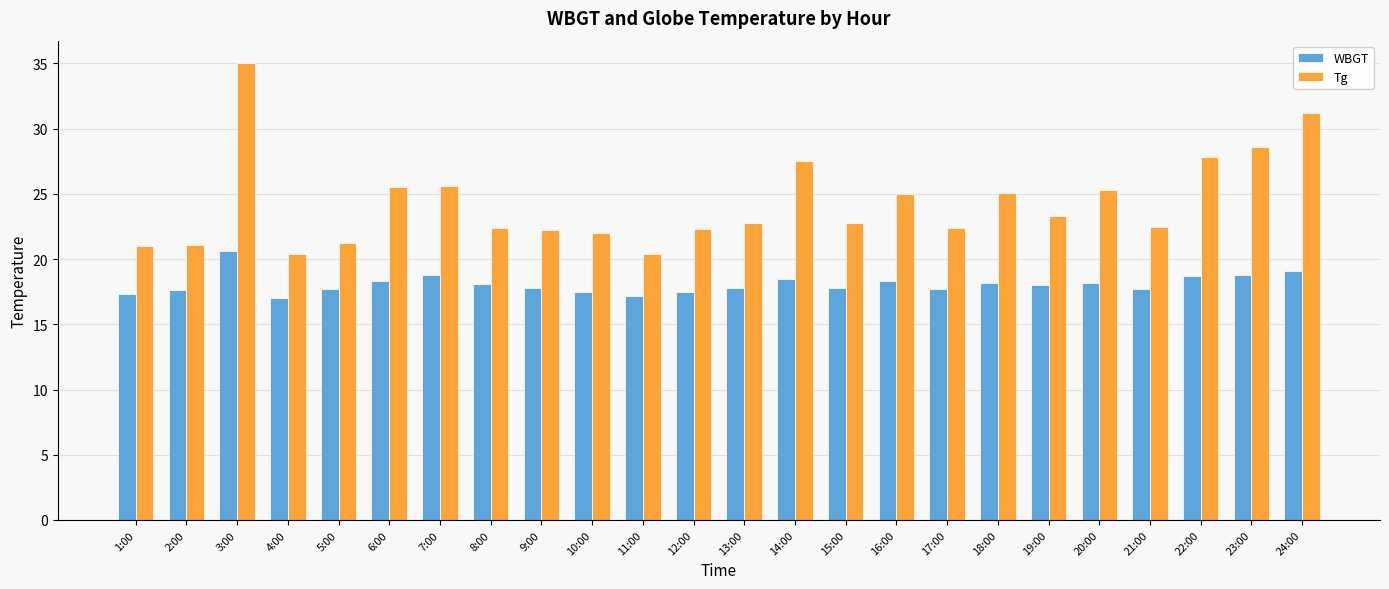

How many bars are there in each group?

2